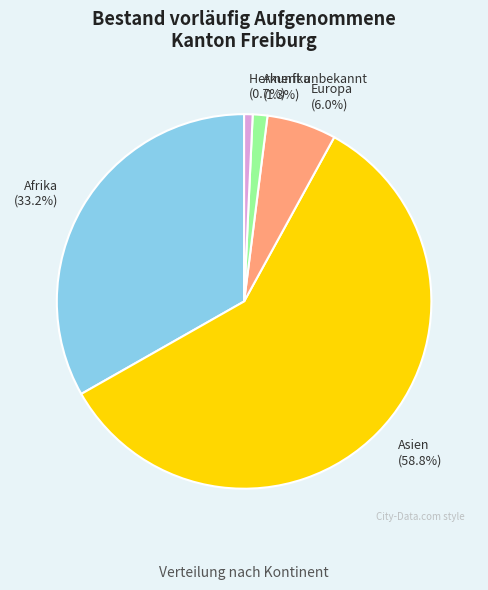

How much of the chart is everything except Afrika?

66.8%